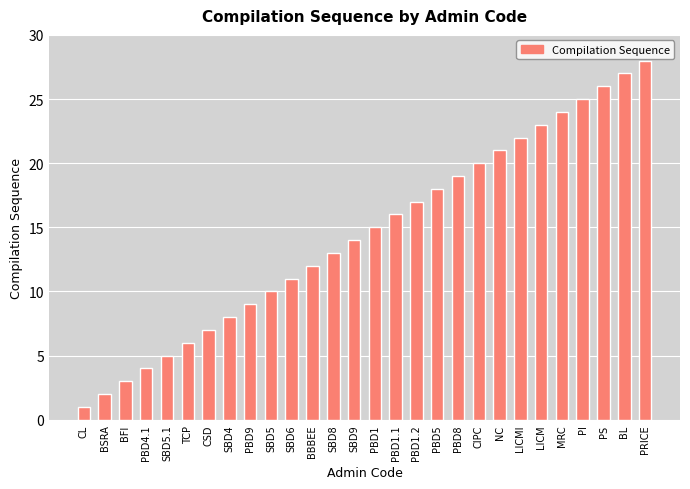

Between SBD4 and SBD5, which is larger?

SBD5